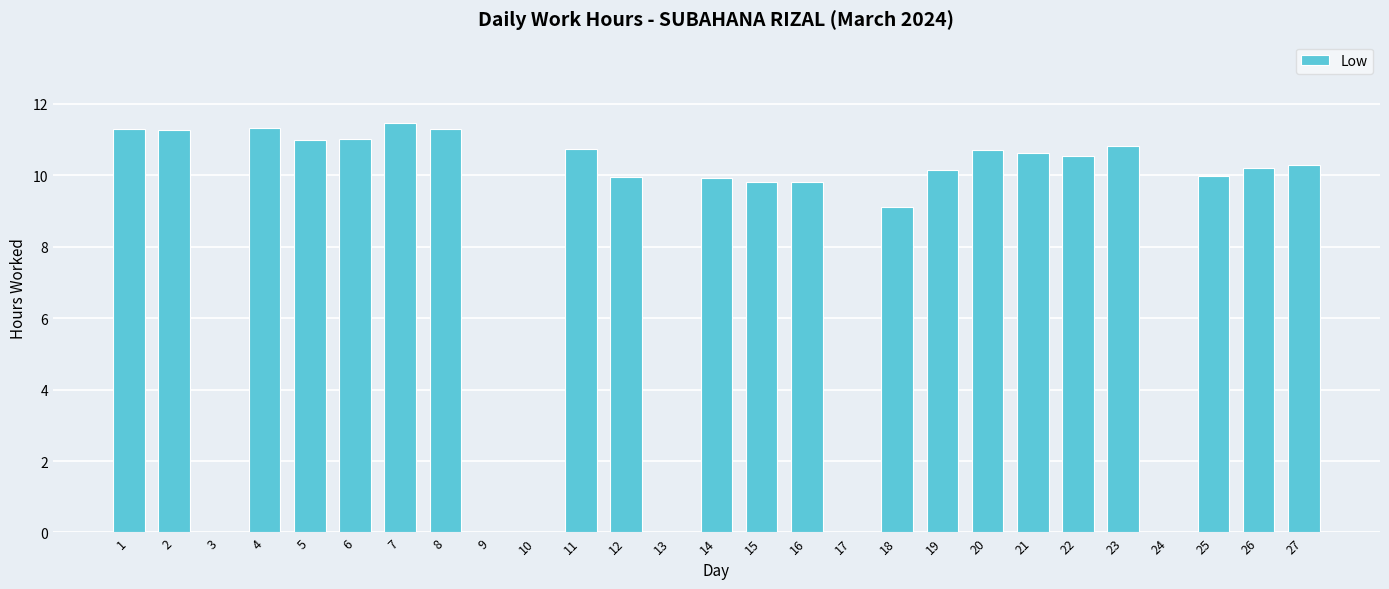

What is the approximate value at 26?

10.2